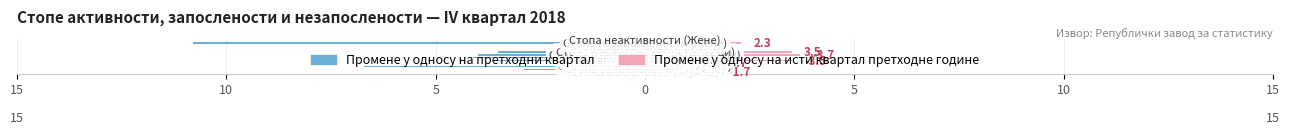

At how many categories does at least one series exceed 0?

12